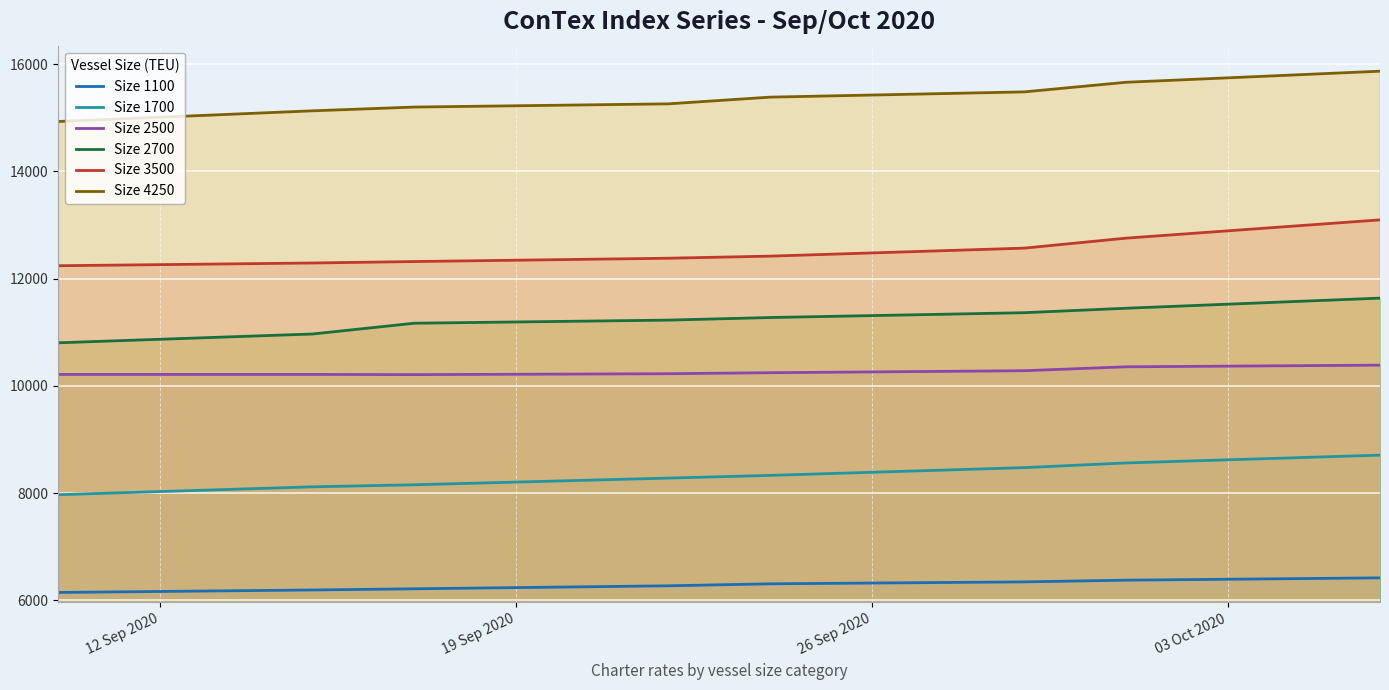

Rank the series by their maximum value, from highest to lowest.

Size 4250, Size 3500, Size 2700, Size 2500, Size 1700, Size 1100